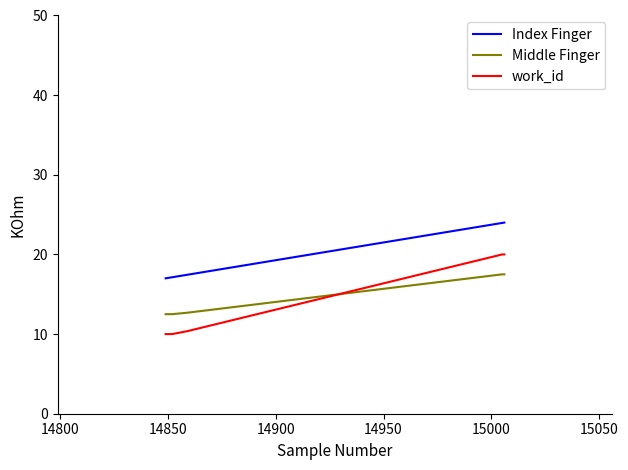

Rank the series by their maximum value, from highest to lowest.

Index Finger, work_id, Middle Finger